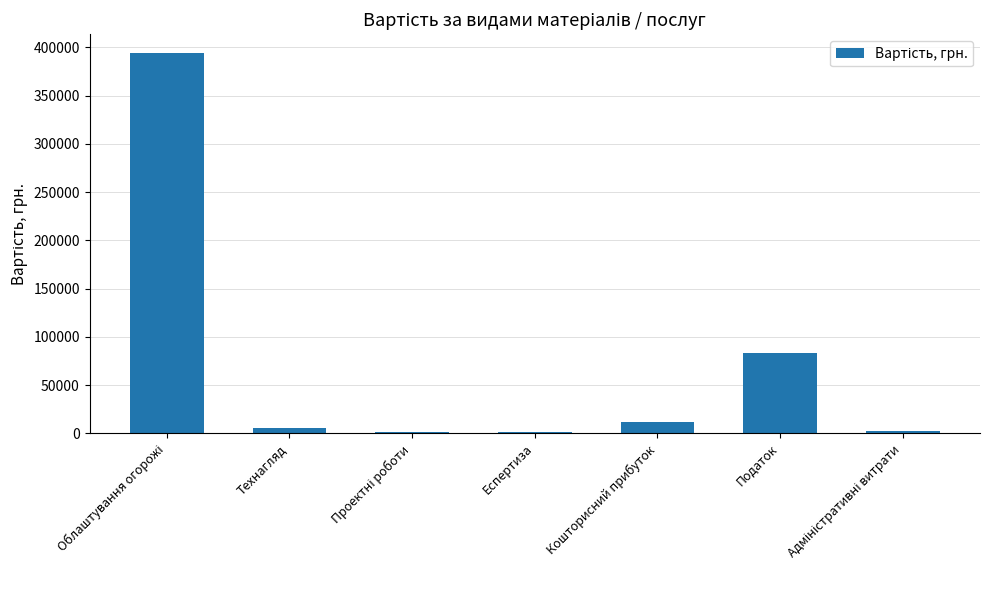

Are the bars horizontal?

No